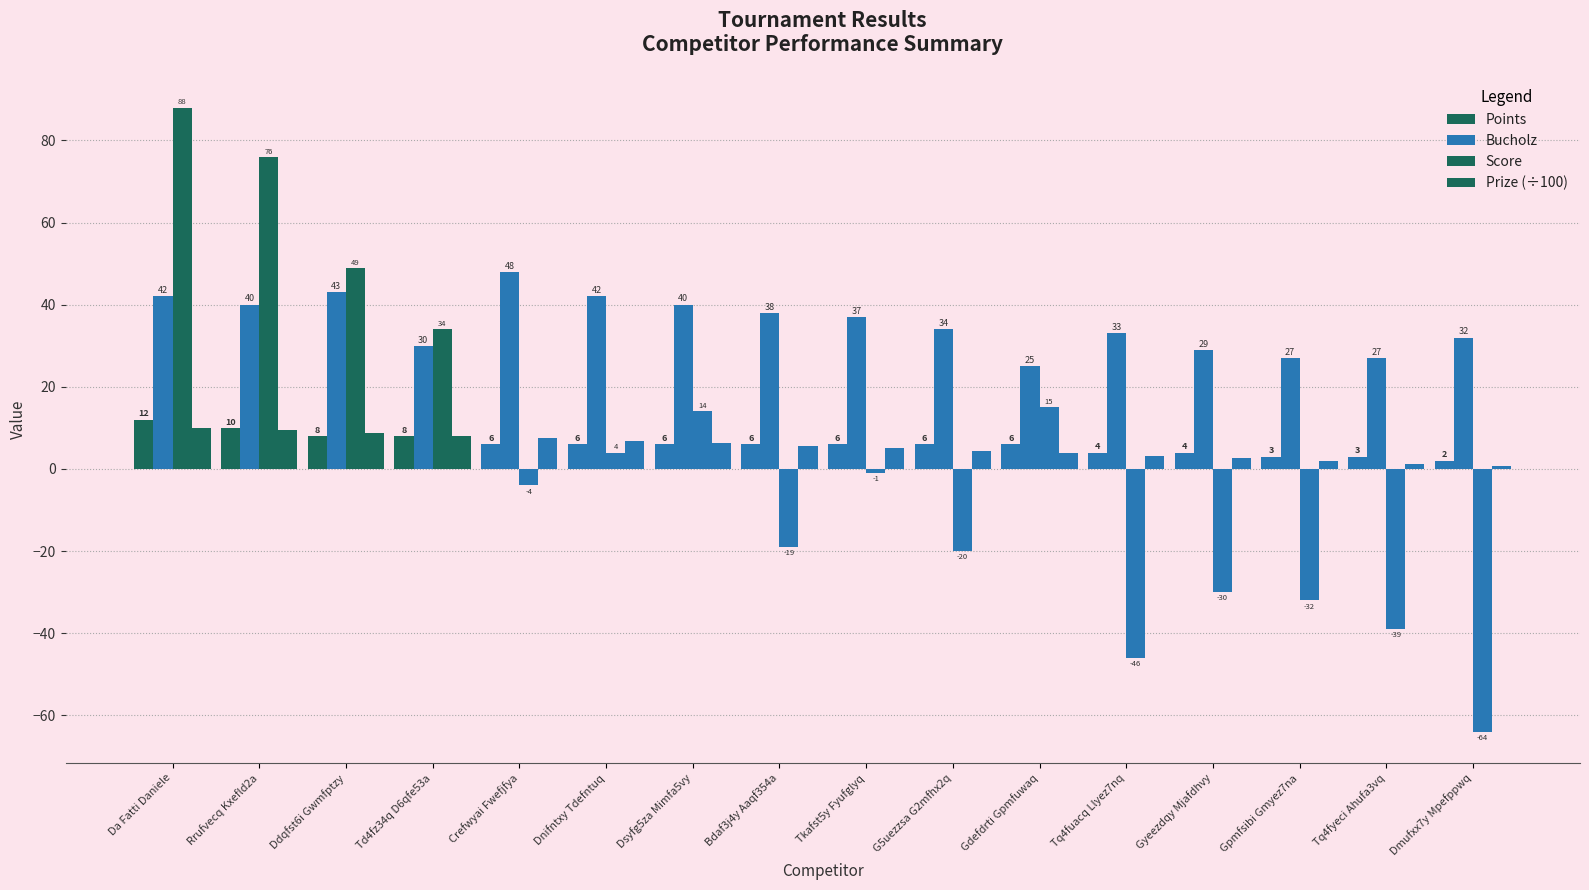

How many groups of bars are there?

16